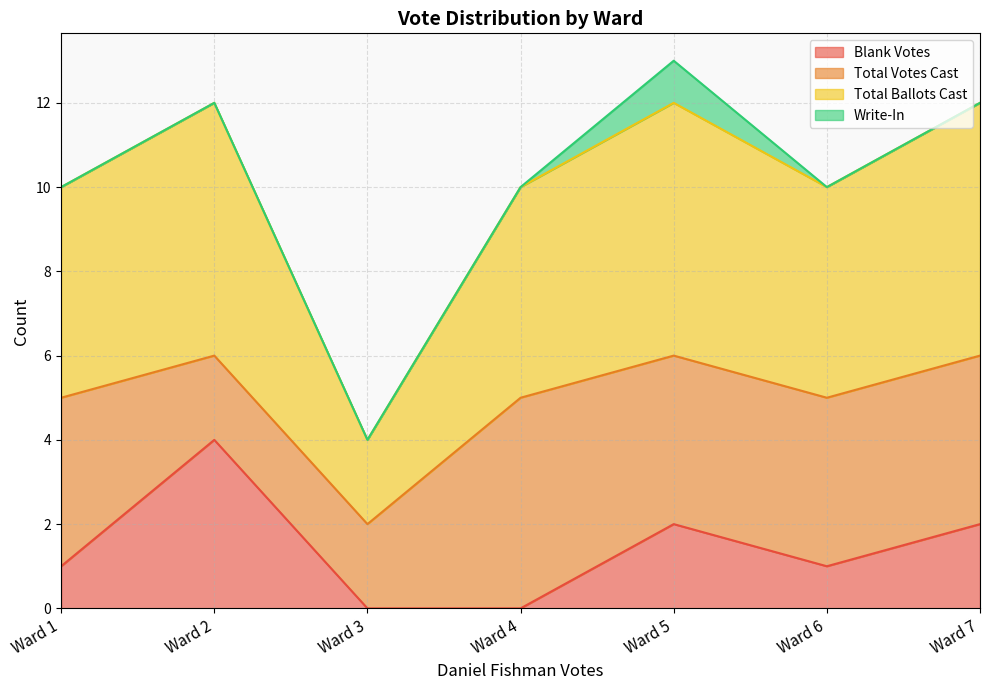

What are all the series names shown in the legend?

Blank Votes, Total Votes Cast, Total Ballots Cast, Write-In